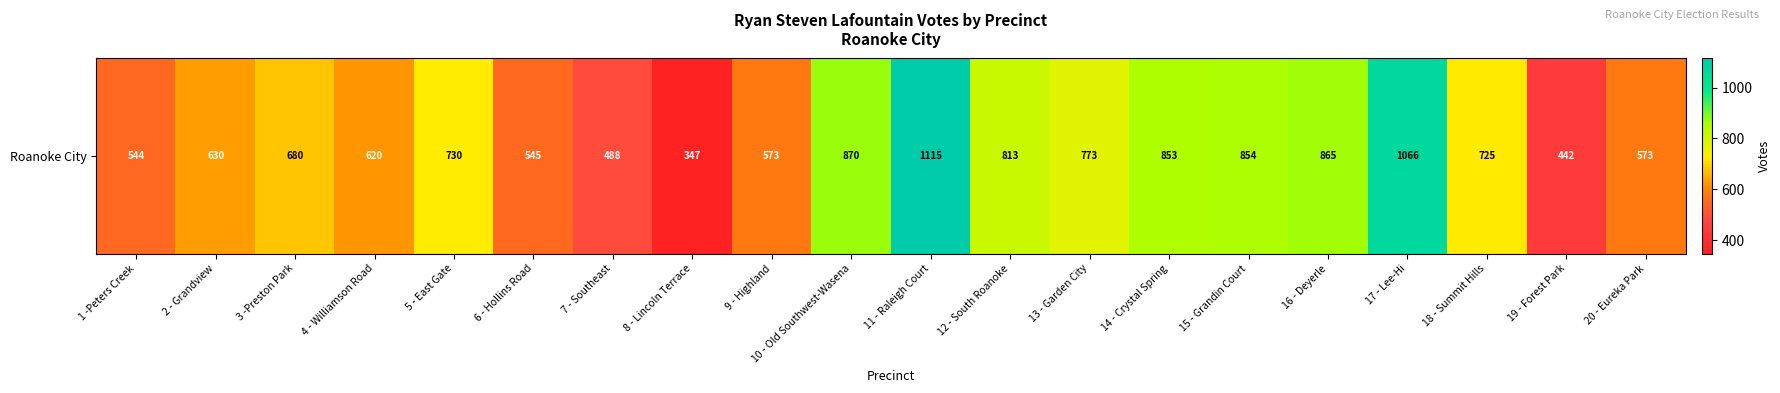

What is the ratio of the value at 17 - Lee-Hi to the value at 16 - Deyerle?

1.2